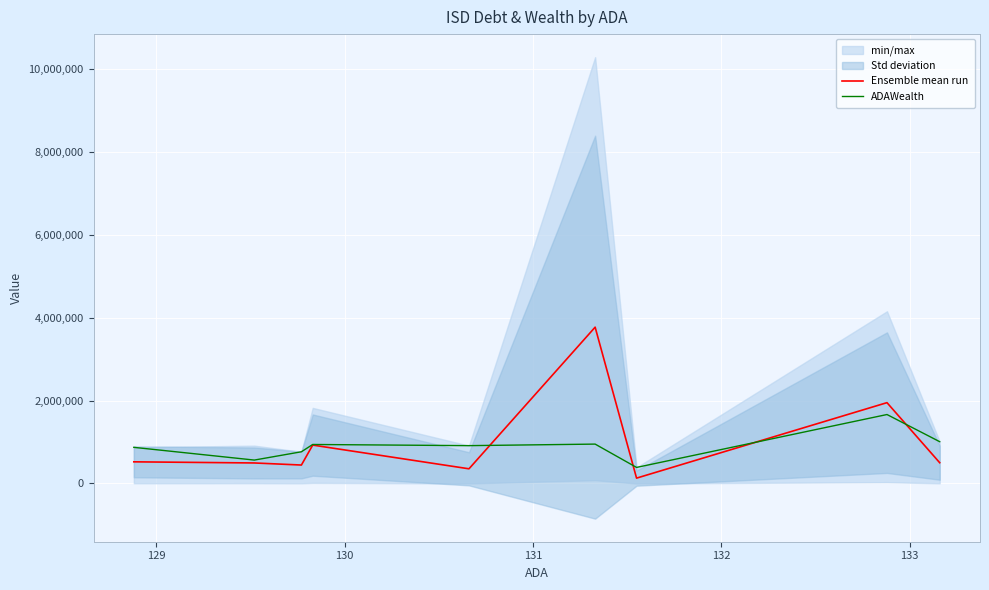

Is it true that Ensemble mean run equals 6417720.7 at 131?

False